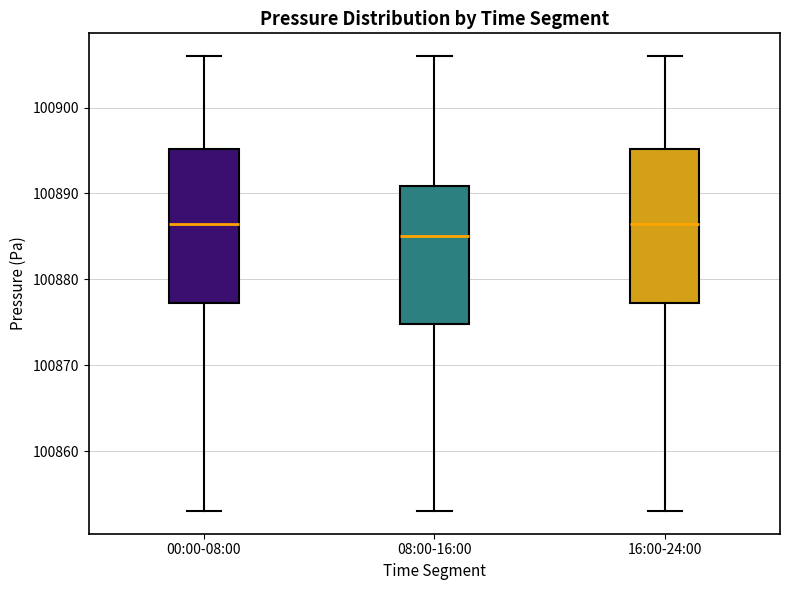

Reading left to right, read every box against the y-axis: the position of its median line, the range the box covers, and the ends of its whiskers. The values are not printed on the chart, so give them approximately, as read against the axis.

00:00-08:00: median 100886, box 100877 to 100895, whiskers 100853 to 100906
08:00-16:00: median 100885, box 100875 to 100891, whiskers 100853 to 100906
16:00-24:00: median 100886, box 100877 to 100895, whiskers 100853 to 100906